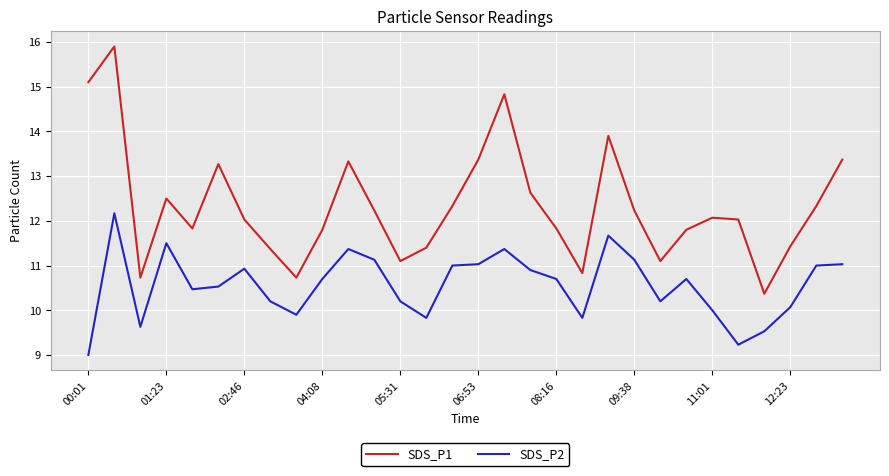

Which series has the largest total across all categories?

SDS_P1